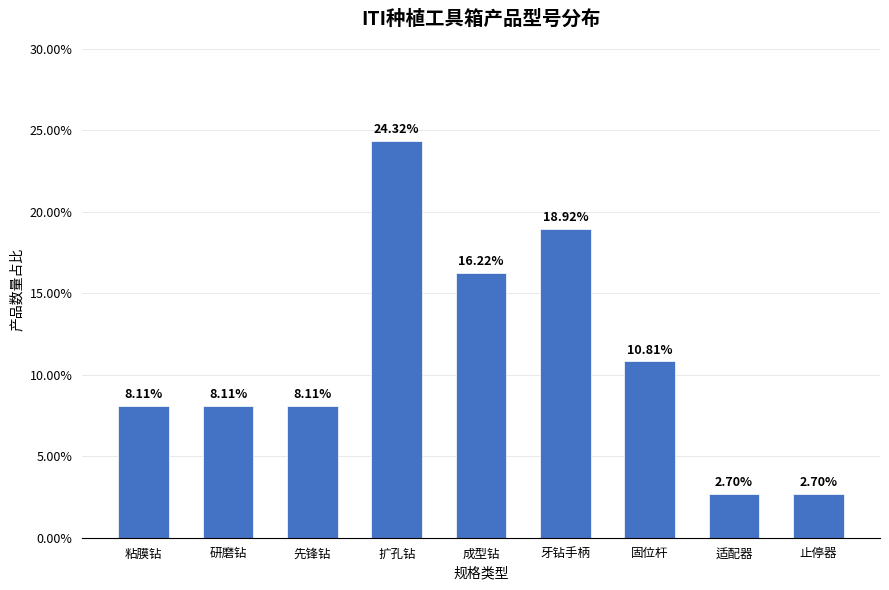

Where does the data first go above 8?

粘膜钻